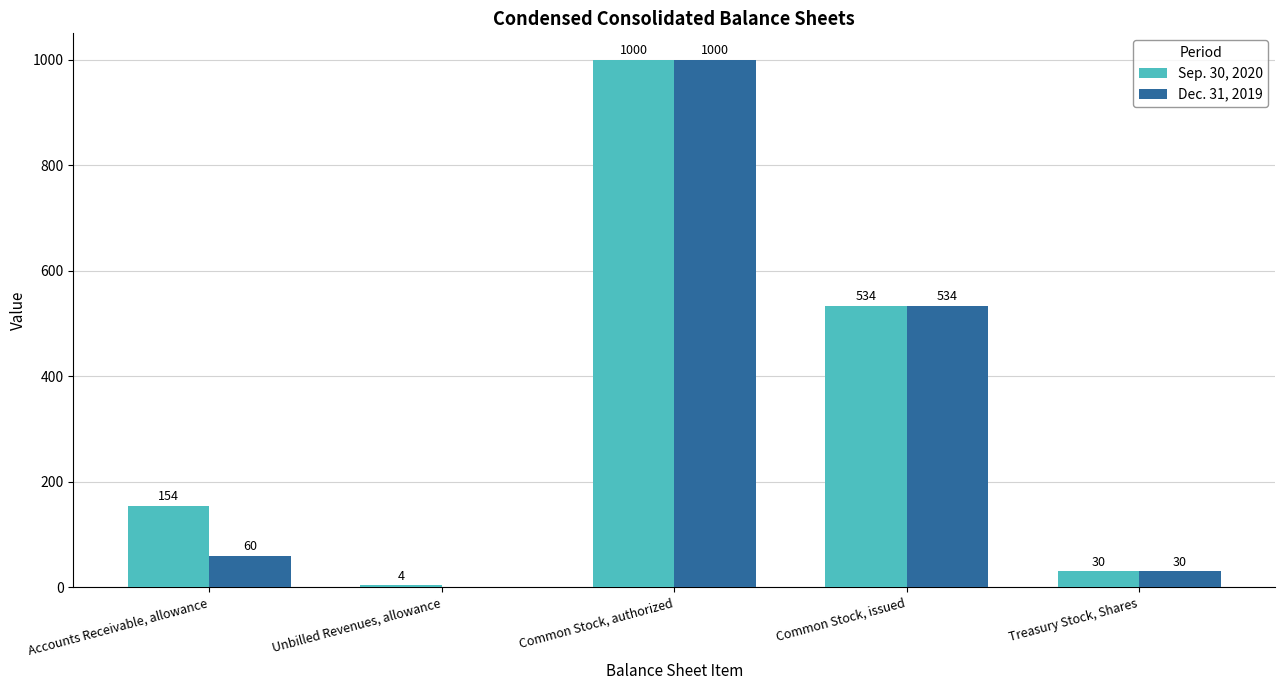

What is the sum of the Dec. 31, 2019 values at Common Stock, authorized and Treasury Stock, Shares?

1030